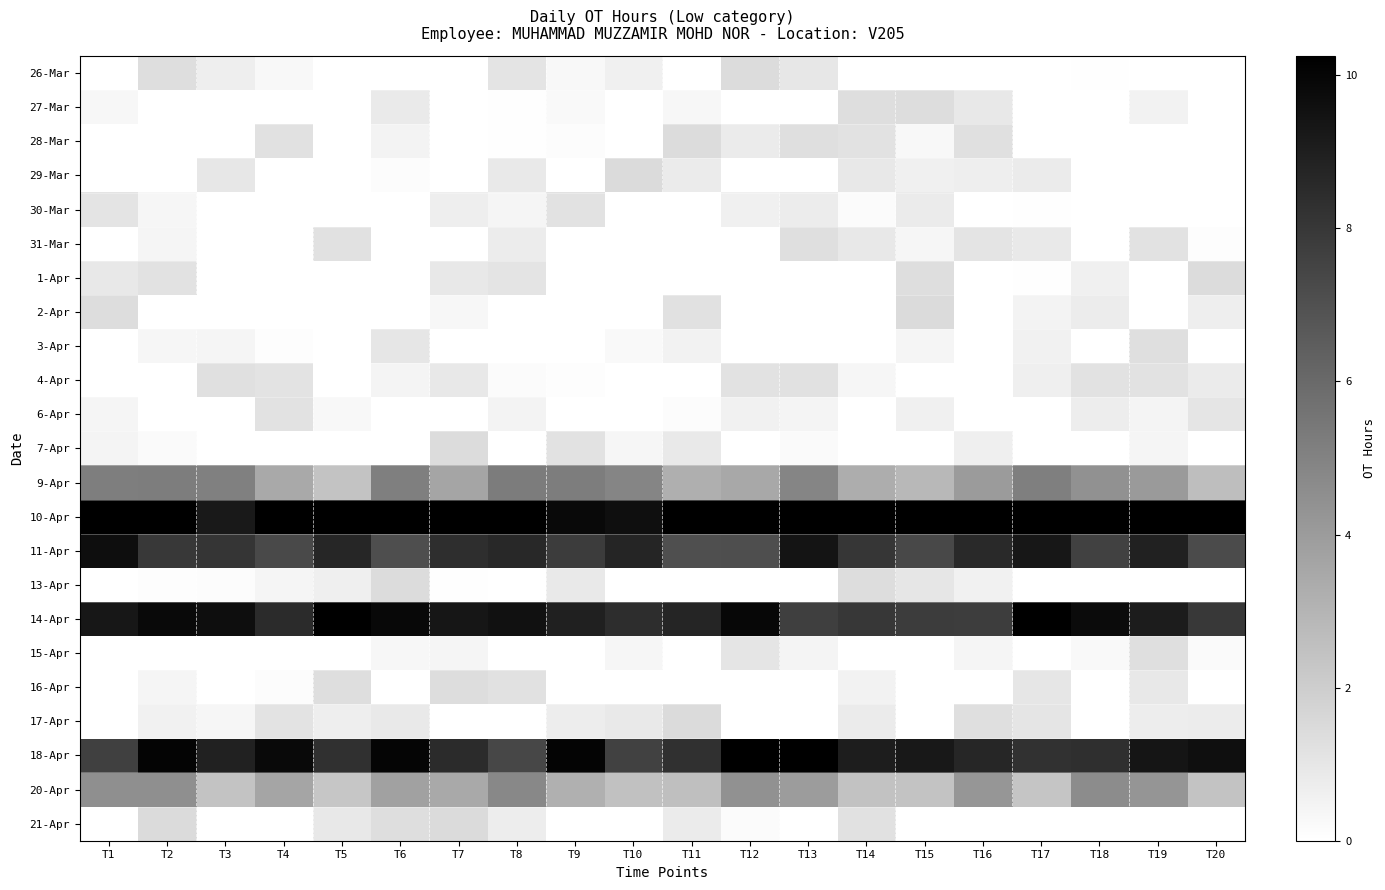

How many categories are shown in the chart?

20